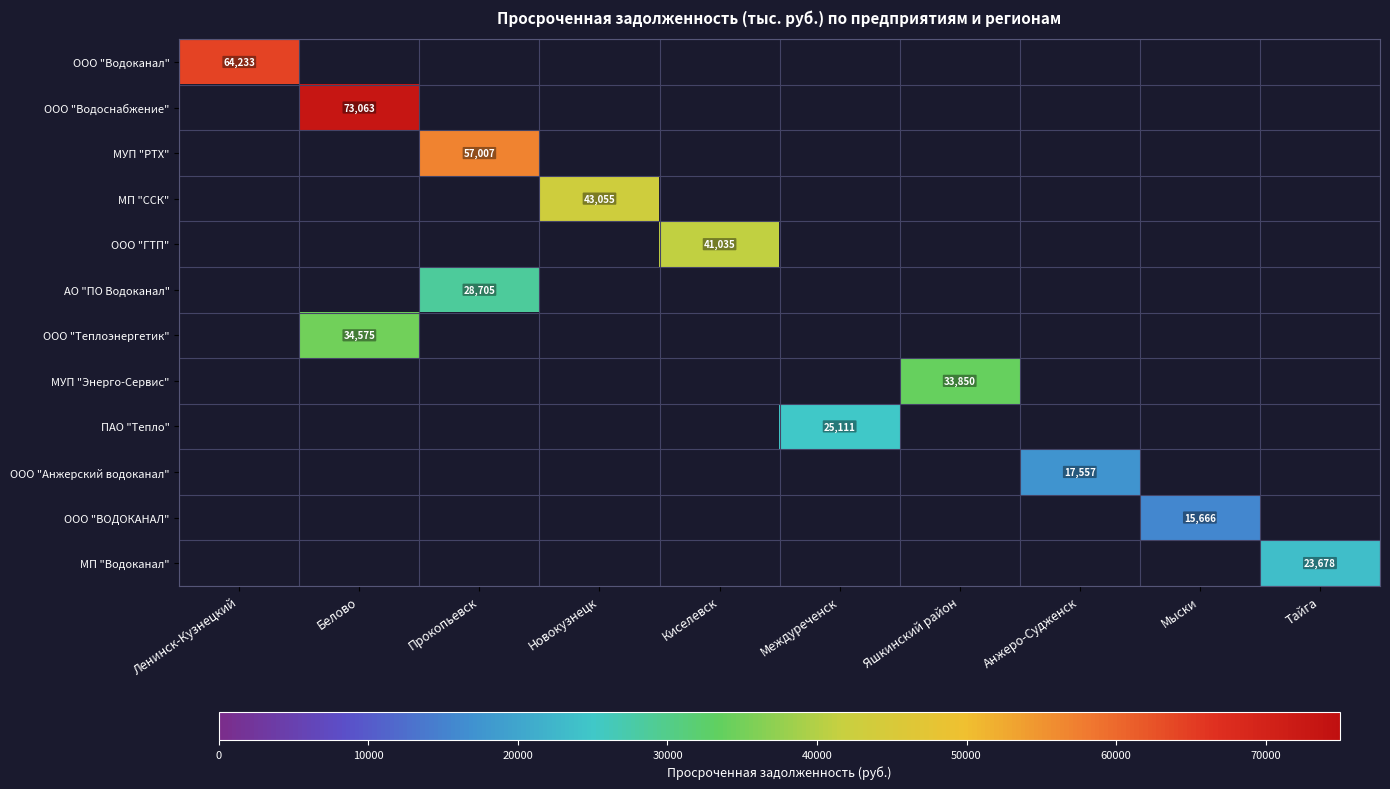

How many values in ООО "Водоснабжение" are above zero?

1